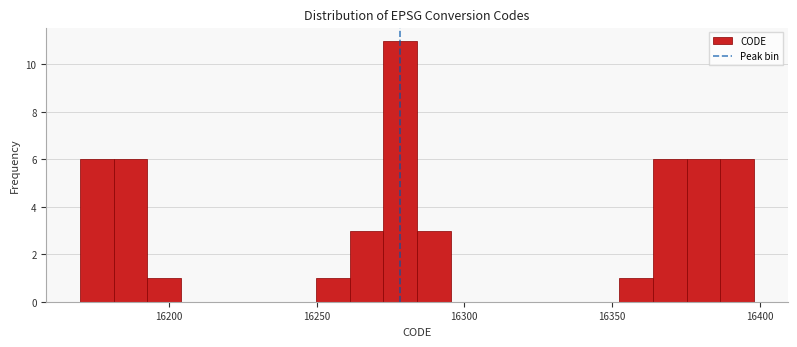

Read against the x-axis, roughly where is the centre of the tallest bar?

16280